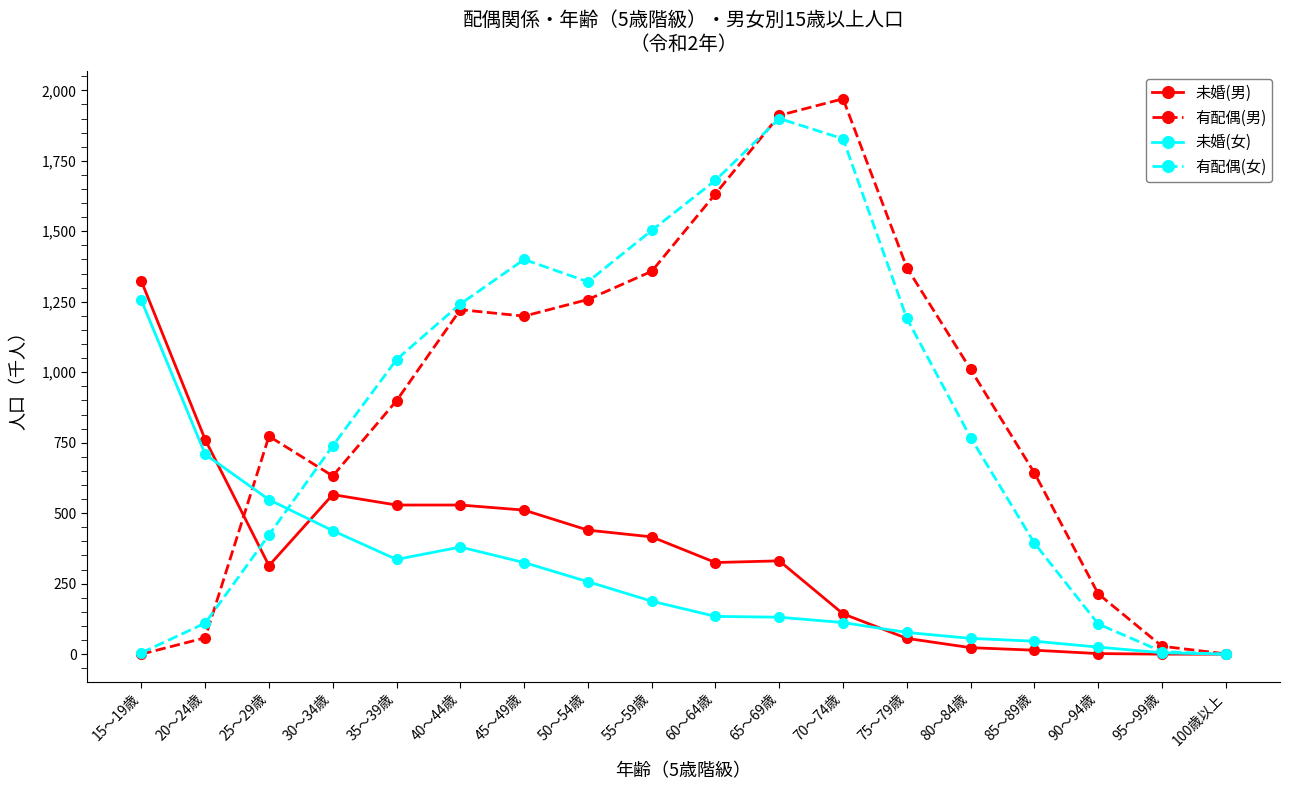

What is the difference between the 有配偶(女) values at 65～69歳 and 20～24歳?

1790